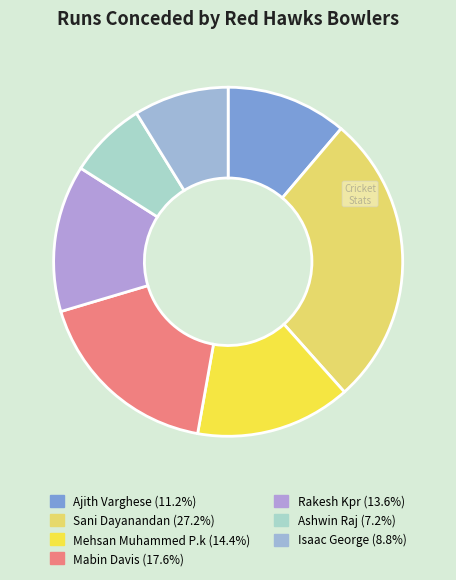

How many segments does this pie chart have?

7